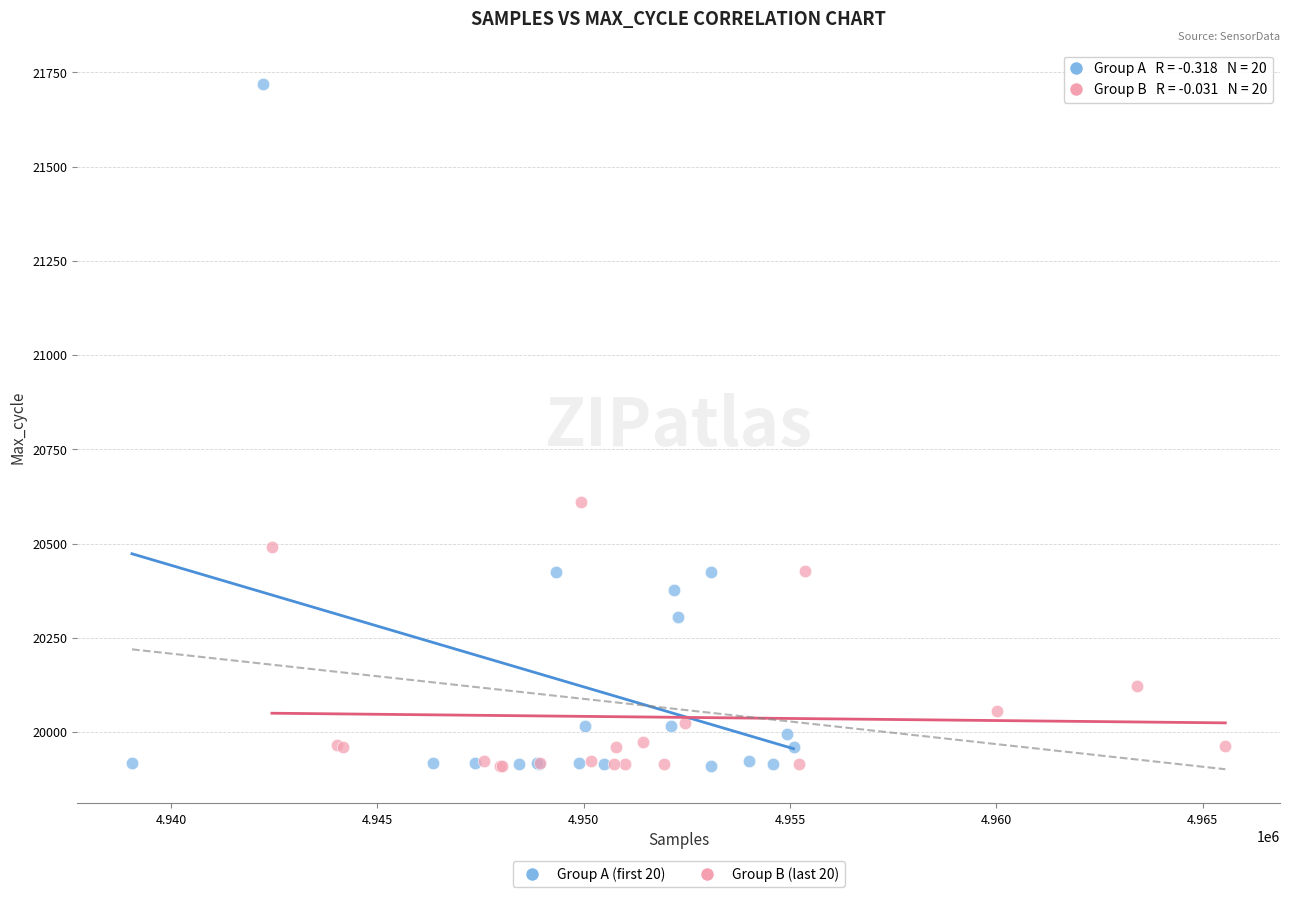

Which series contains the highest Y value?

Group A (first 20)